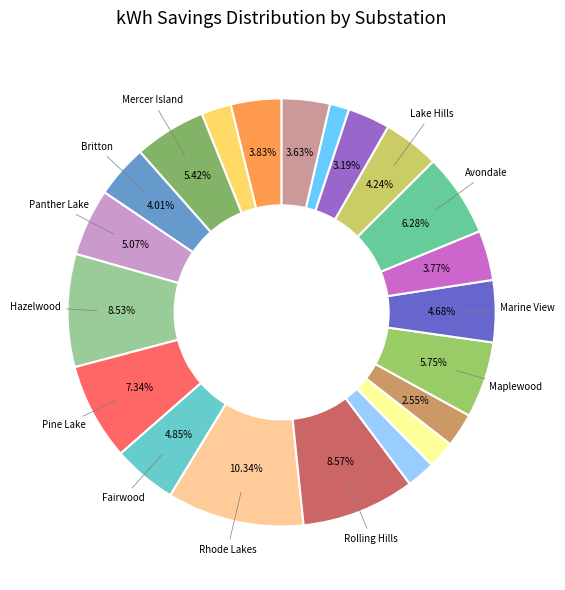

How many segments does this pie chart have?

21